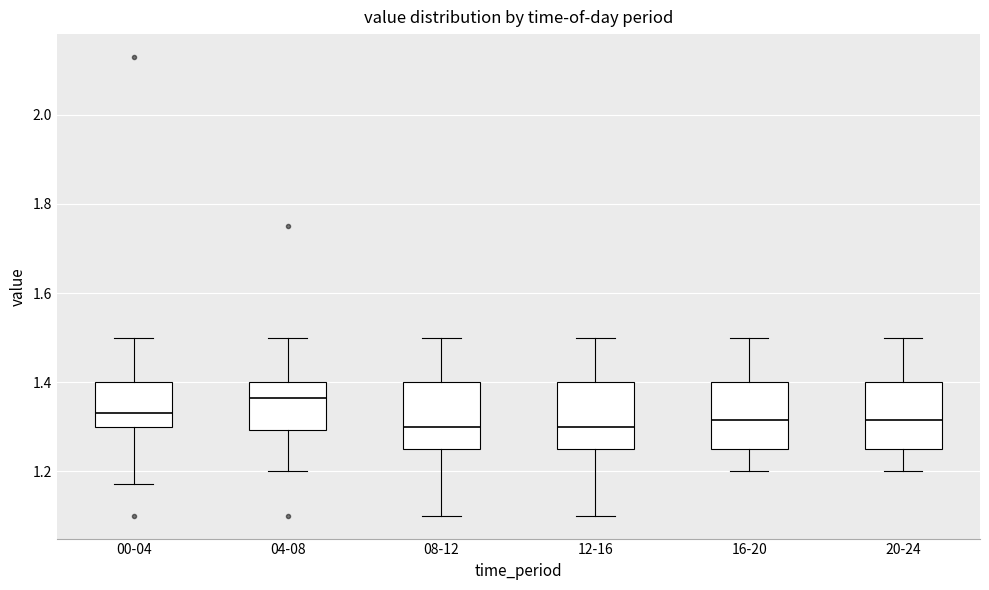

Where is the upper edge of the box for 20-24 on the y-axis? The values are not printed on the chart, so give them approximately, as read against the axis.

1.40